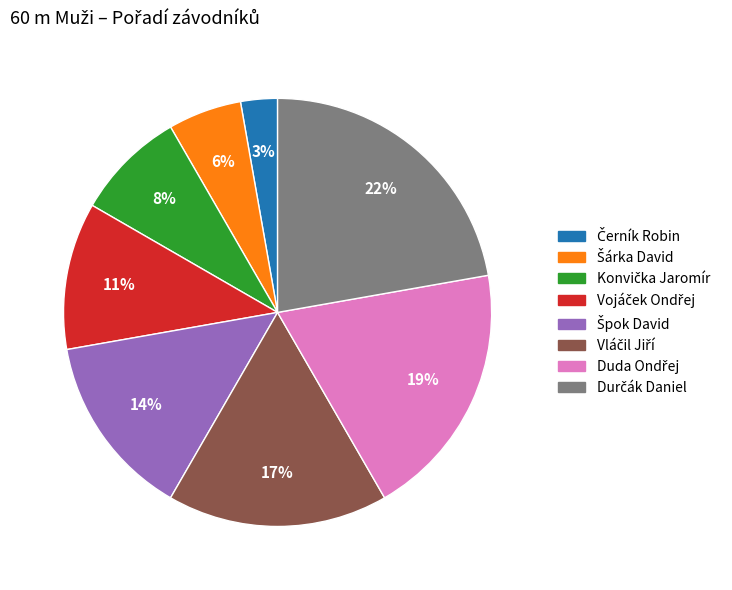

Does any single category account for the majority?

No